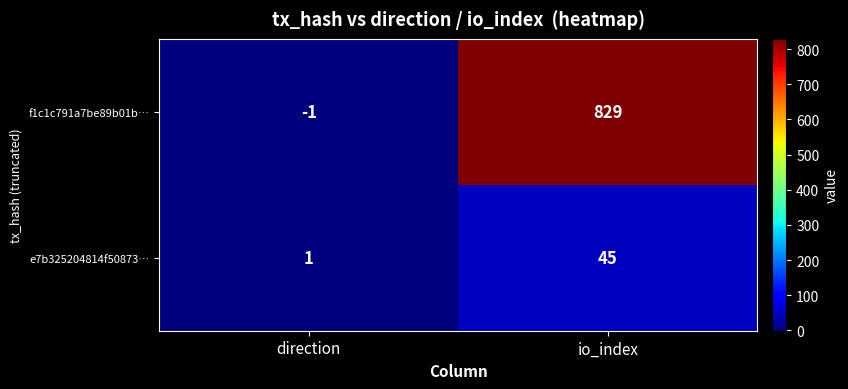

At how many categories does at least one series exceed 41?

1